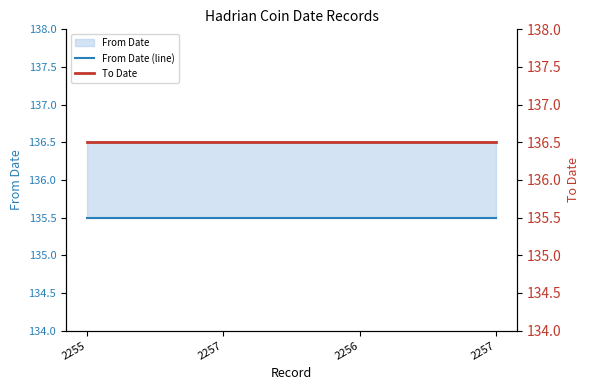

List the series in order of their peak value, lowest first.

From Date (line), To Date